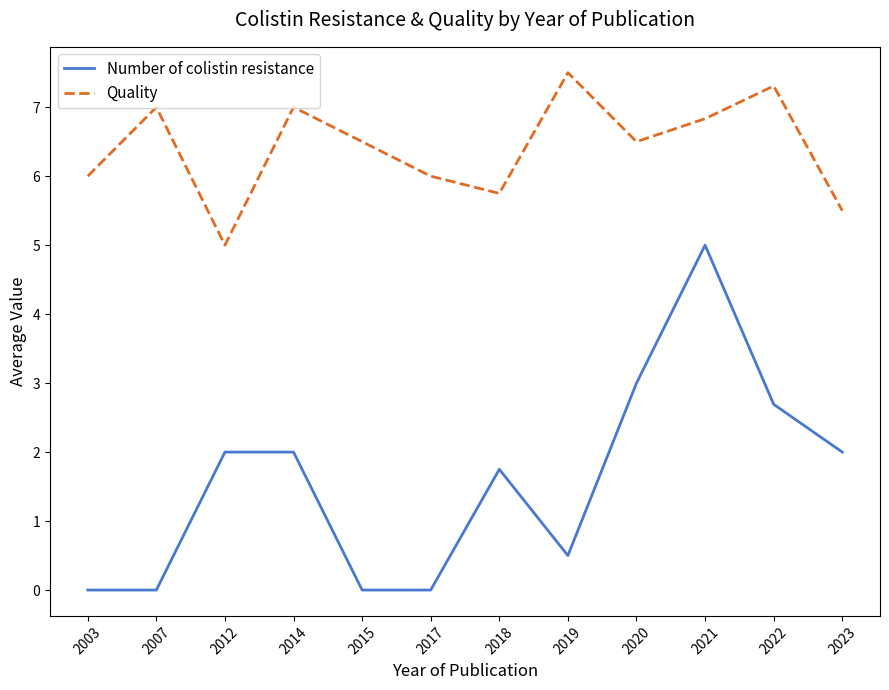

True or false: Number of colistin resistance has a value of 2.0 at 2014.

True